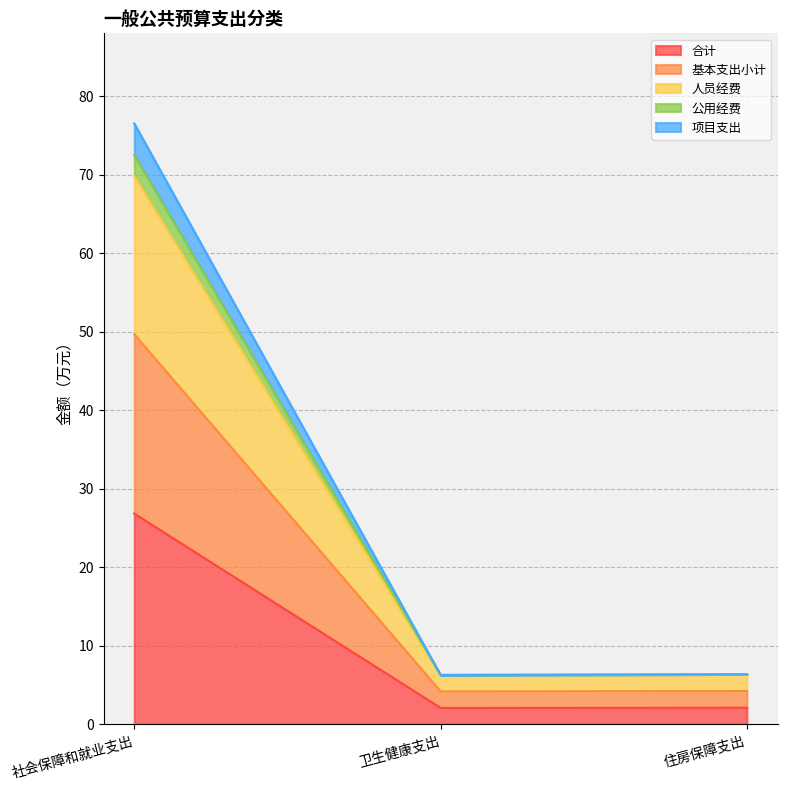

What is the sum of the 合计 values at 住房保障支出 and 卫生健康支出?

4.2